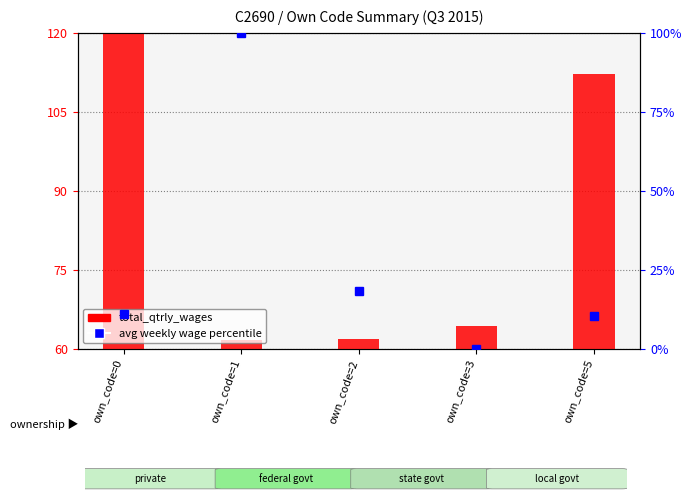

What are all the series names shown in the legend?

total_qtrly_wages, avg weekly wage percentile